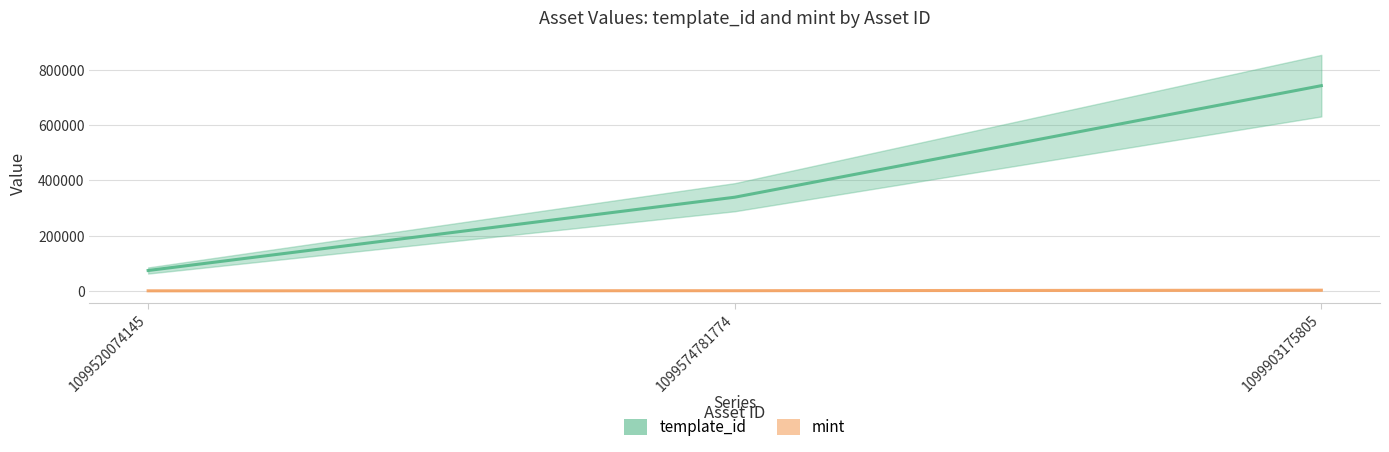

What is the difference between the template_id values at 1099574781774 and 1099520074145?

265019